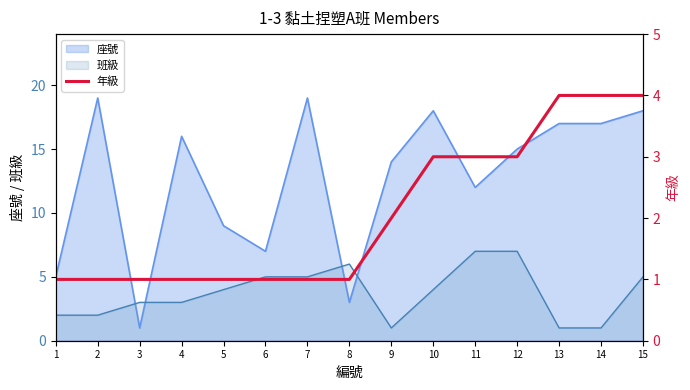

What is the maximum value for 座號?

19